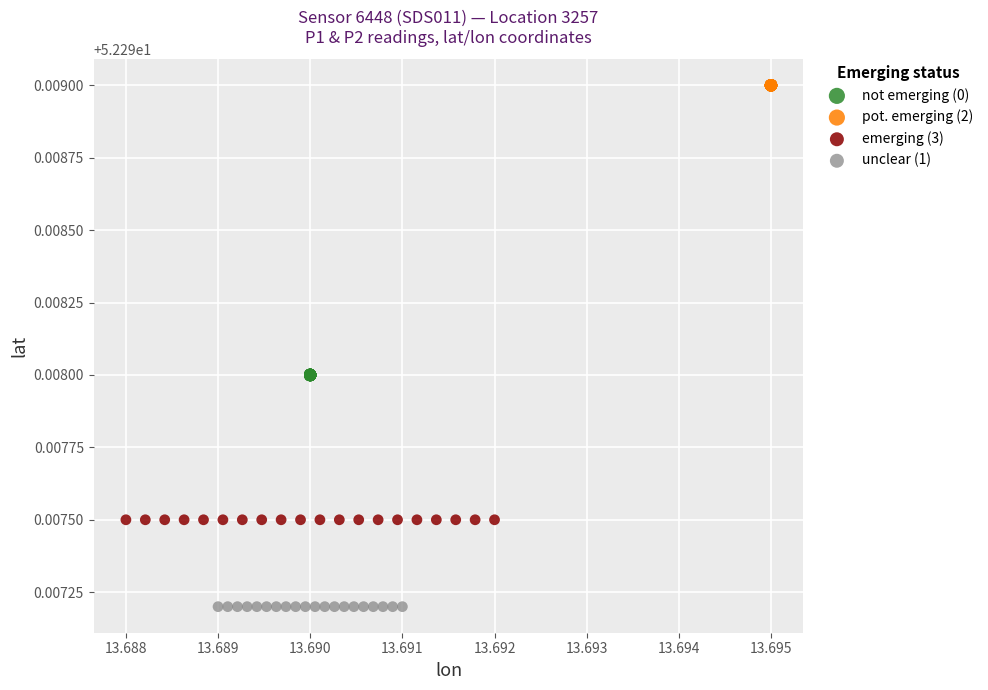

Which series reaches the minimum Y coordinate?

unclear (1)